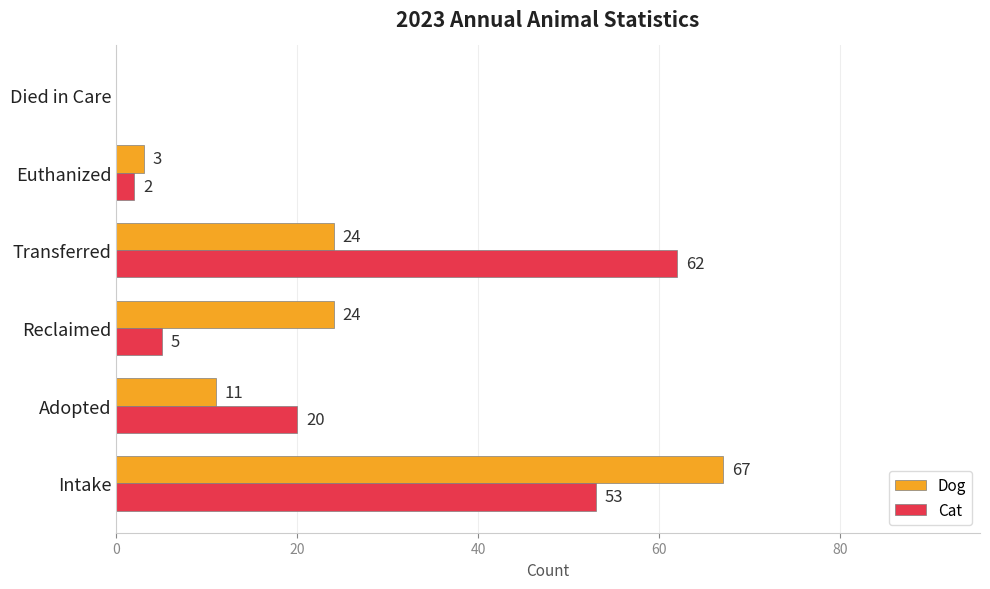

What is the sum of the Dog values at Died in Care and Adopted?

11